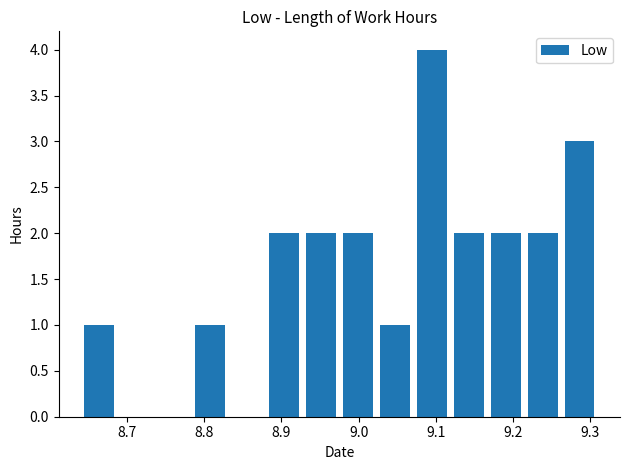

What is the greatest value displayed?

4